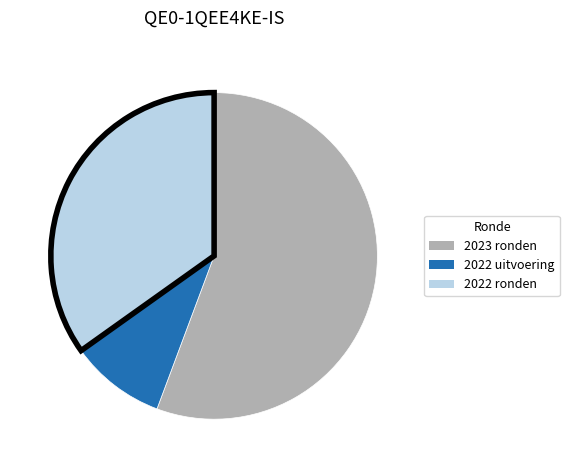

Rank the categories by value from highest to lowest.

2023 ronden, 2022 ronden, 2022 uitvoering